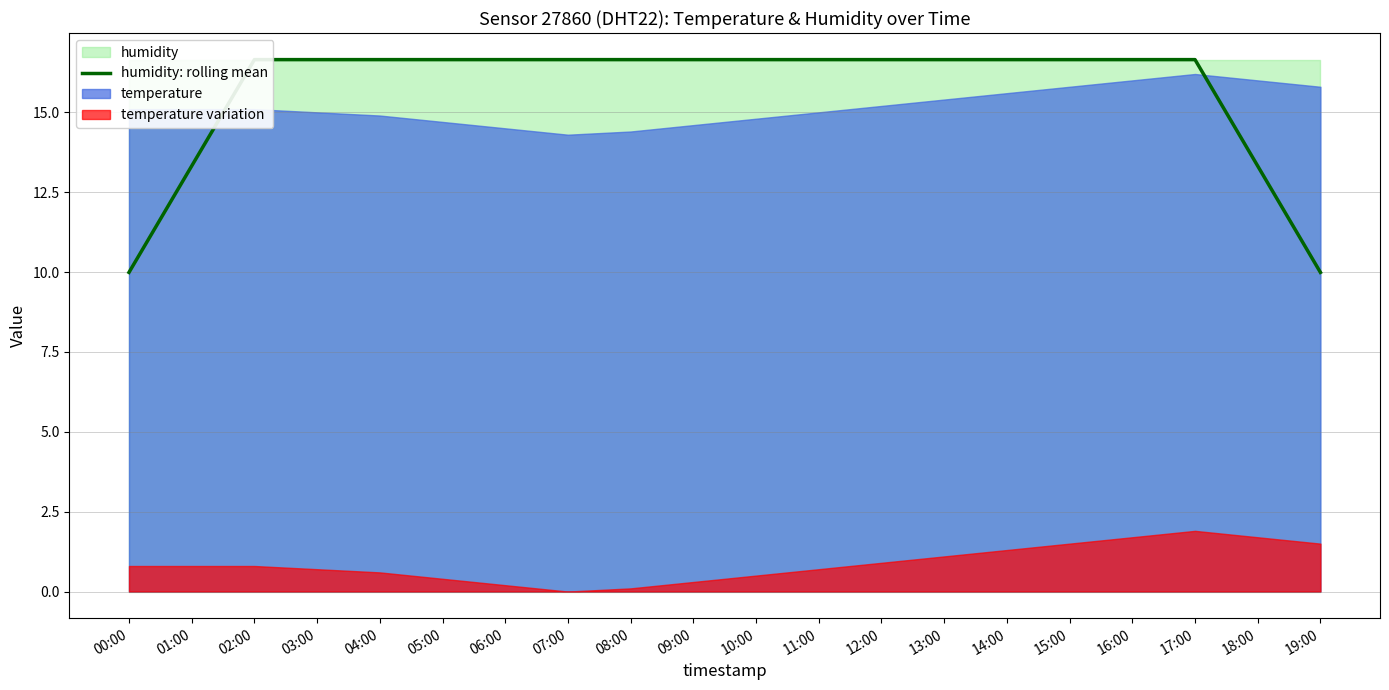

What is the difference between the maximum and minimum values?

6.7